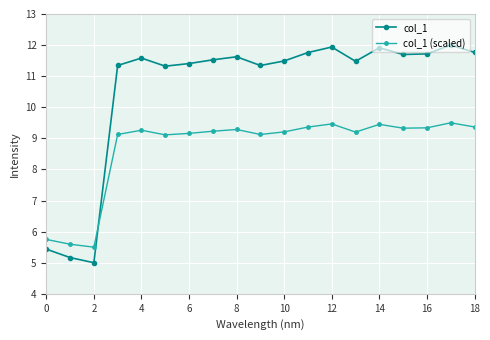

How many intersections are there between col_1 (scaled) and col_1?

1